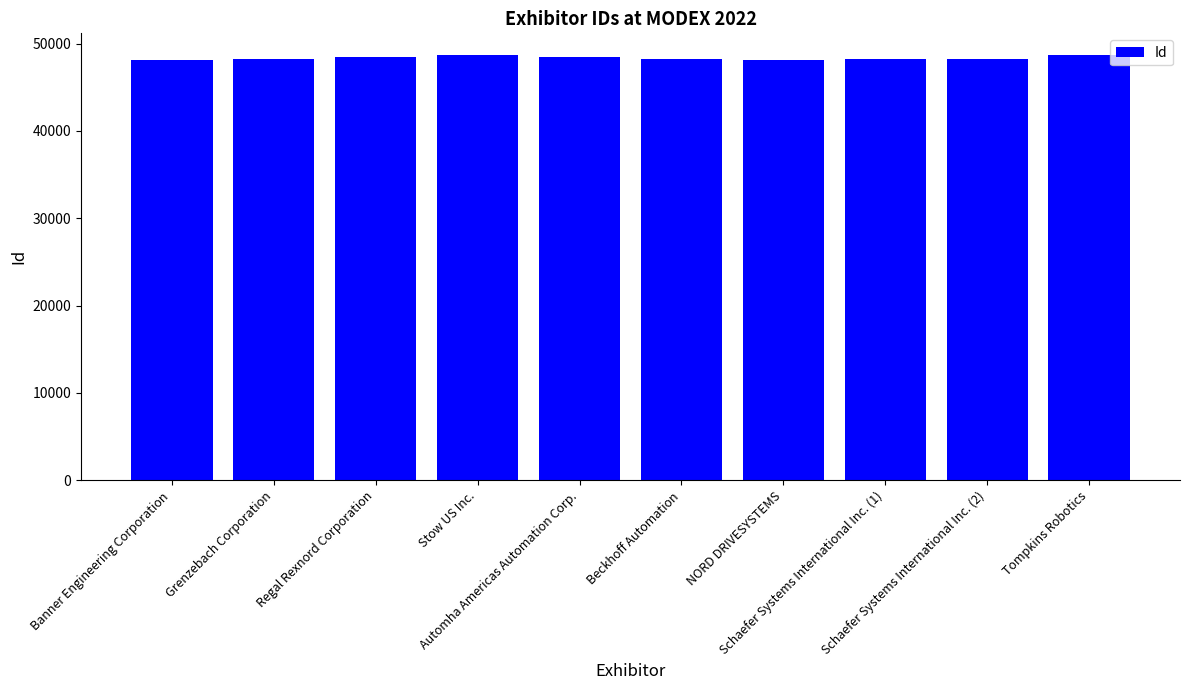

How many bars are there in total?

10